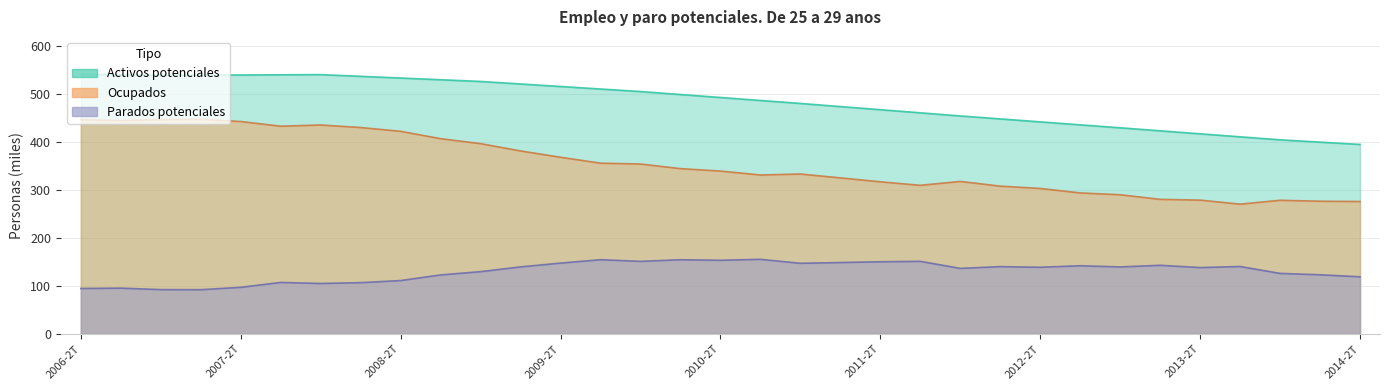

In Activos potenciales, how many points are lower than both neighbors (excluding endpoints)?

1